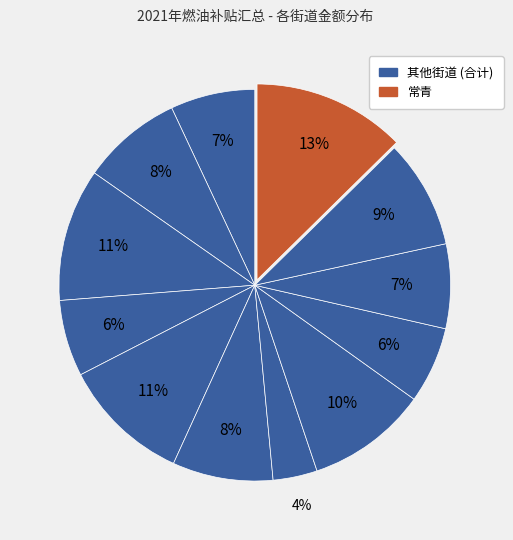

Count the number of slices in the pie.

12